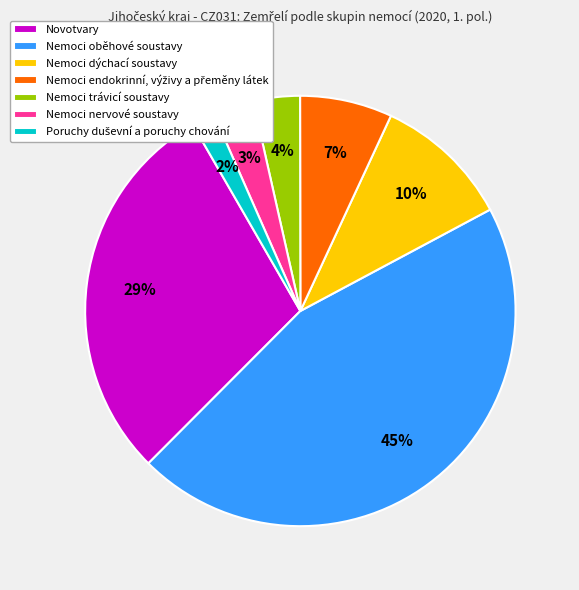

Combined, do Novotvary and Nemoci nervové soustavy account for over 50%?

No